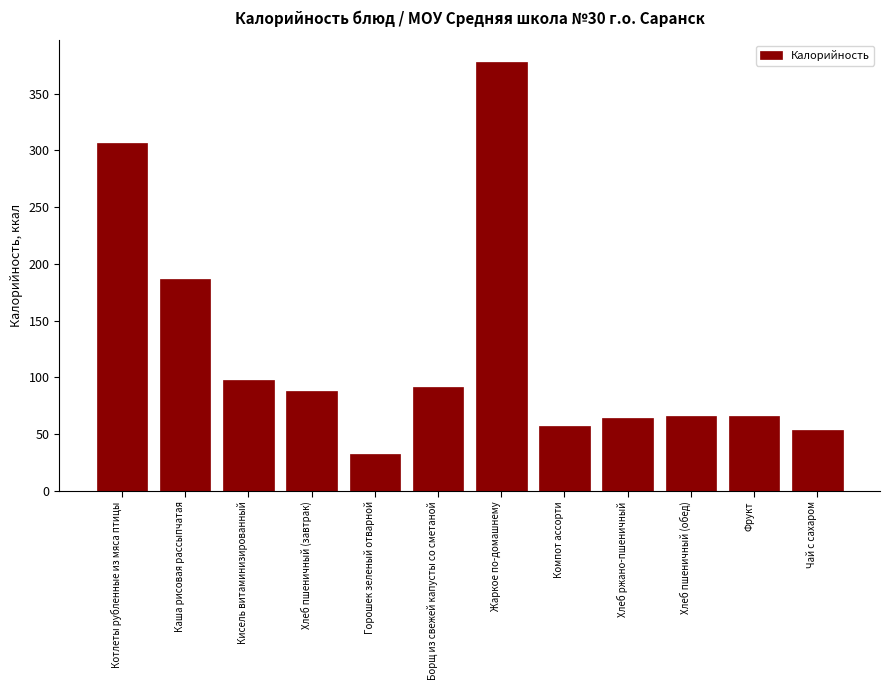

What is the maximum value shown in the chart?

378.1